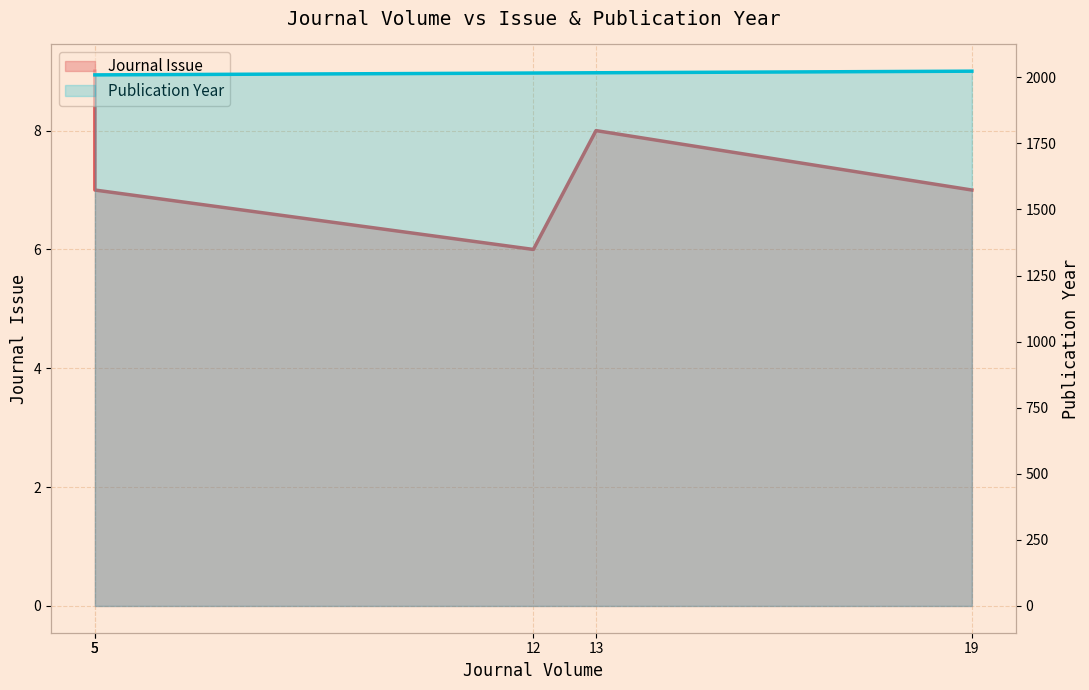

True or false: Publication Year and Journal Issue intersect in this chart.

False